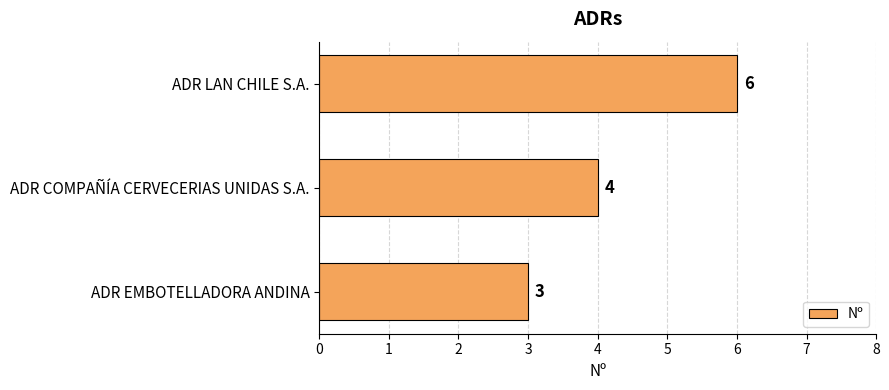

Reading top to bottom, what are all the values shown in this chart?

ADR LAN CHILE S.A.=6	ADR COMPAÑÍA CERVECERIAS UNIDAS S.A.=4	ADR EMBOTELLADORA ANDINA=3